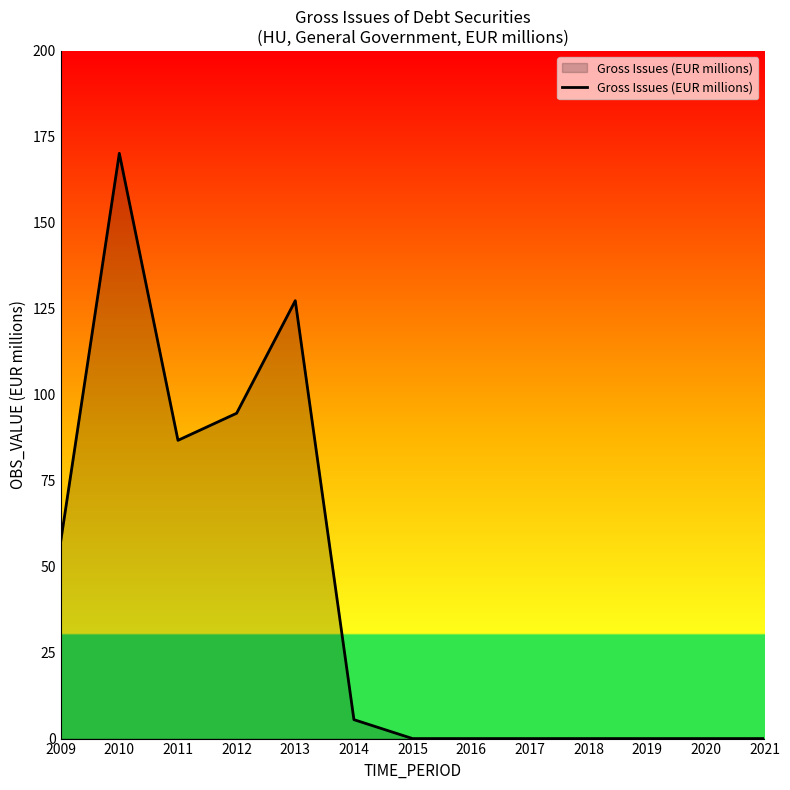

Read the value at 2014.

5.5